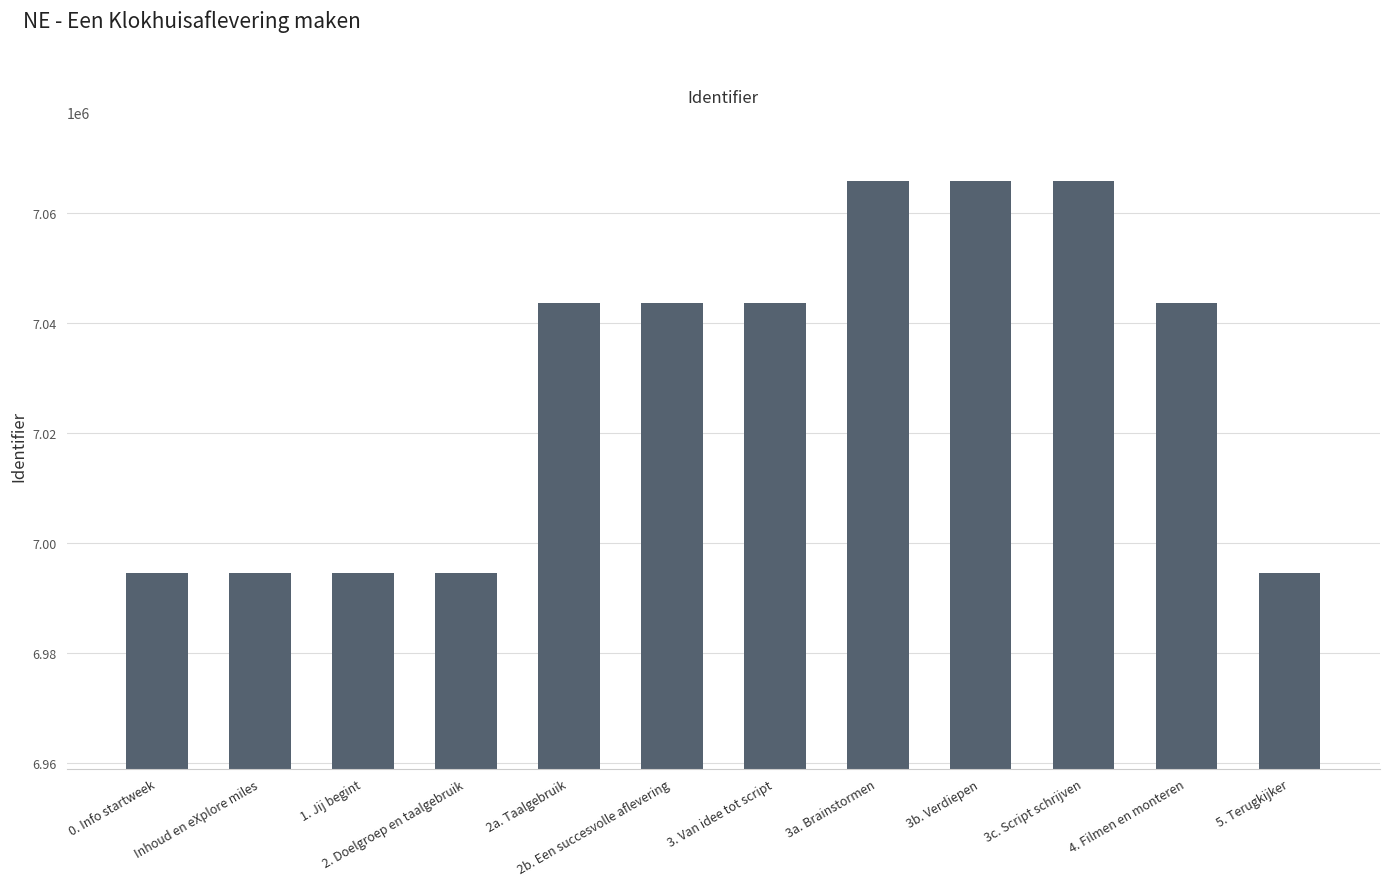

True or false: the data shows 7043587 at 3. Van idee tot script.

True